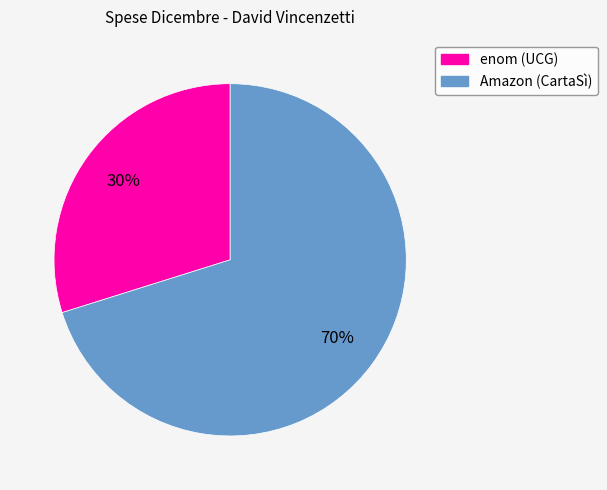

Between enom (UCG) and Amazon (CartaSì), which is larger?

Amazon (CartaSì)